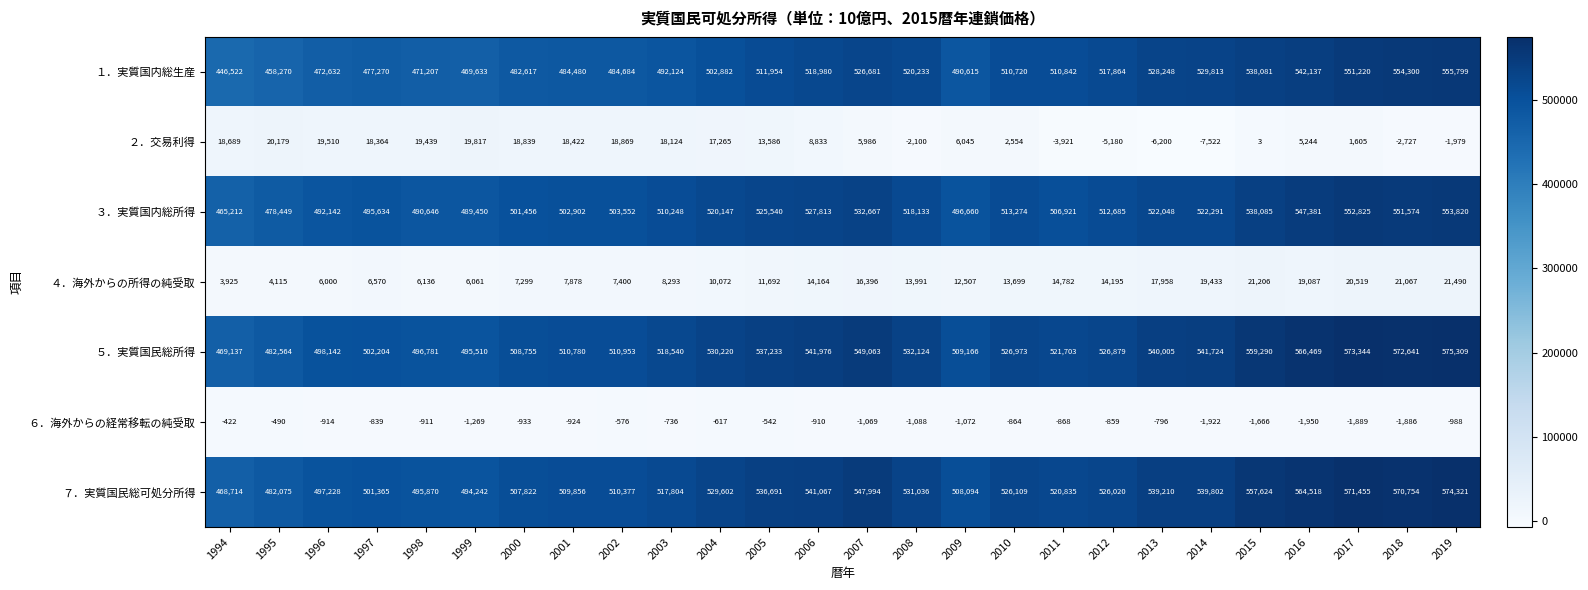

Which series changed the most between 2014 and 2017?

７．実質国民総可処分所得